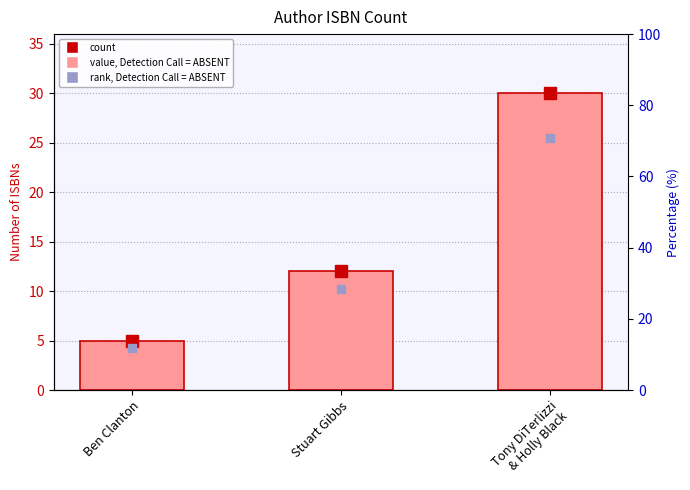

Which has a higher value, Ben Clanton or Tony DiTerlizzi
& Holly Black?

Tony DiTerlizzi
& Holly Black